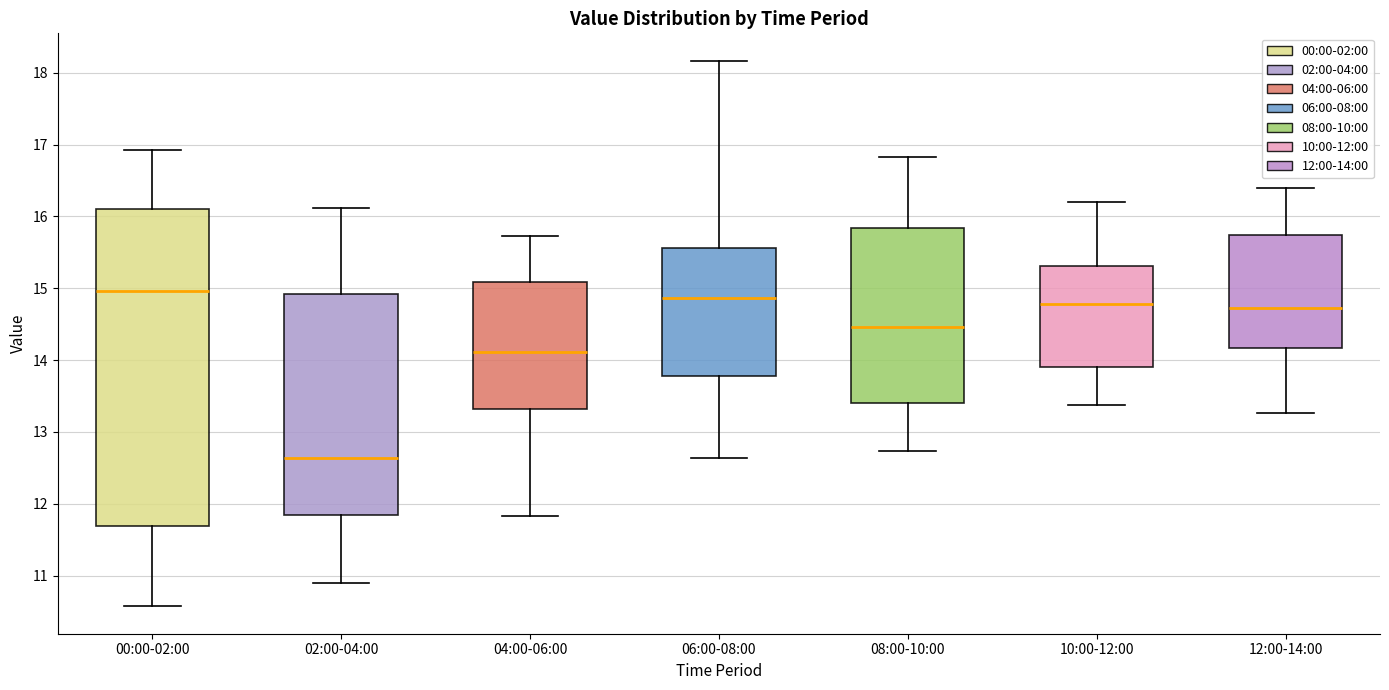

Where is the lower edge of the box for 00:00-02:00 on the y-axis? The values are not printed on the chart, so give them approximately, as read against the axis.

11.7